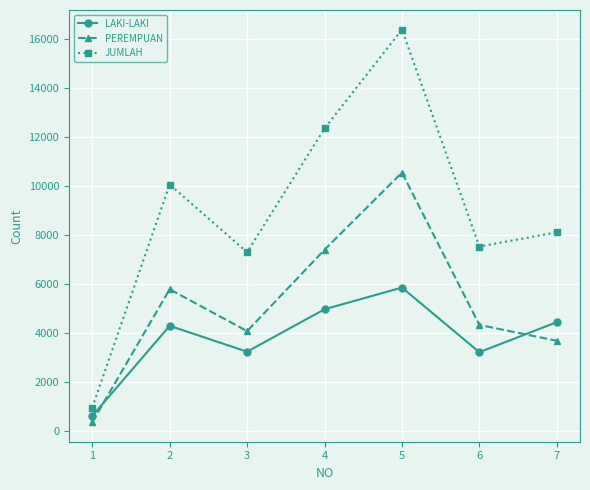

What is the difference between the maximum and minimum values in the PEREMPUAN series?

10204